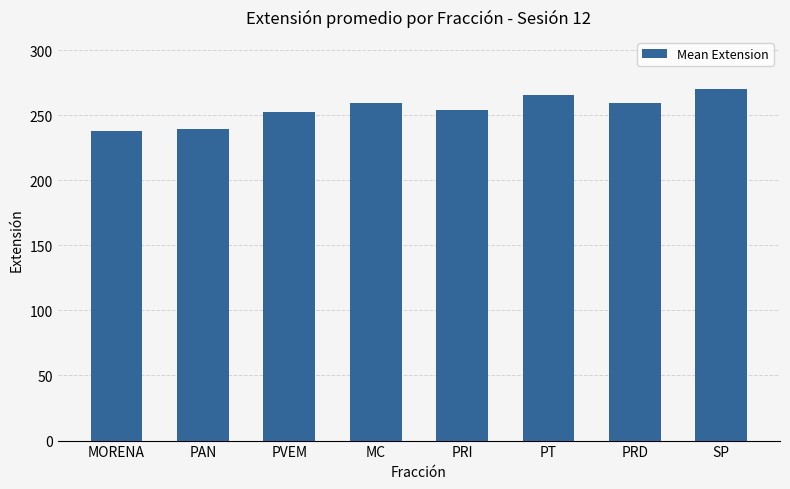

What is the ratio of the value at SP to the value at PT?

1.0